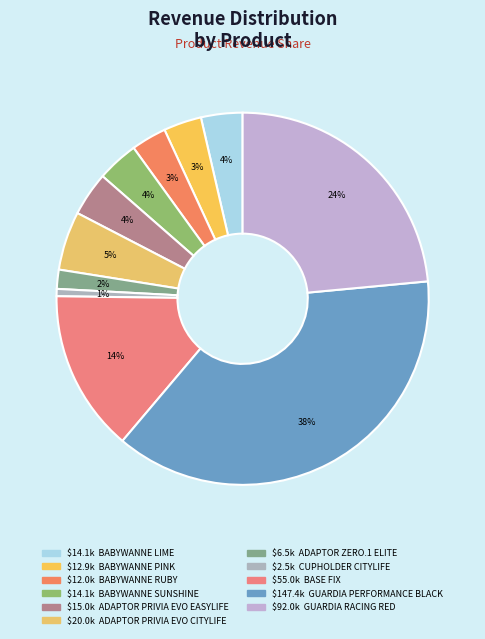

Does any single category account for the majority?

No